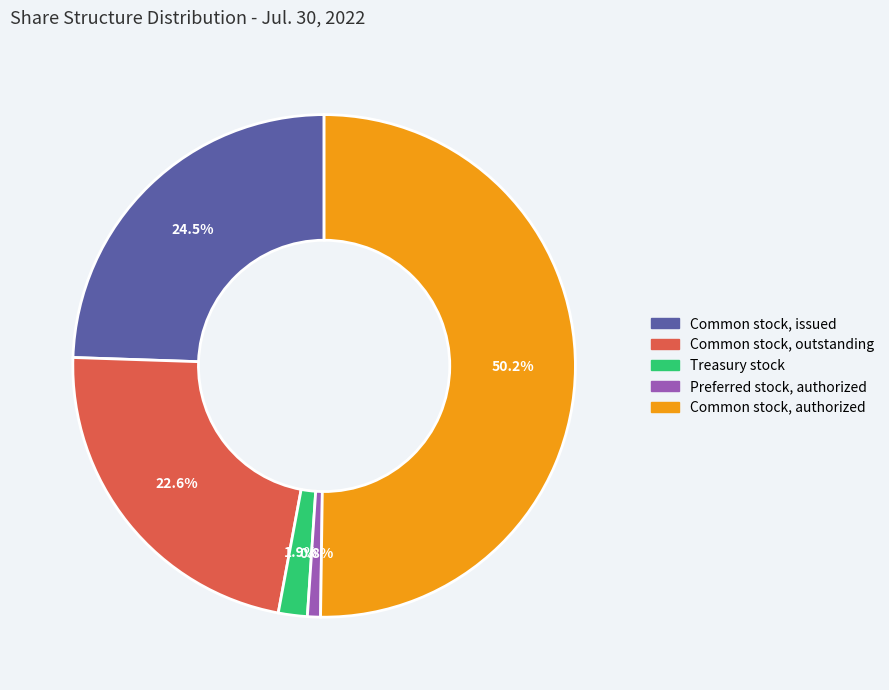

How many segments does this pie chart have?

5